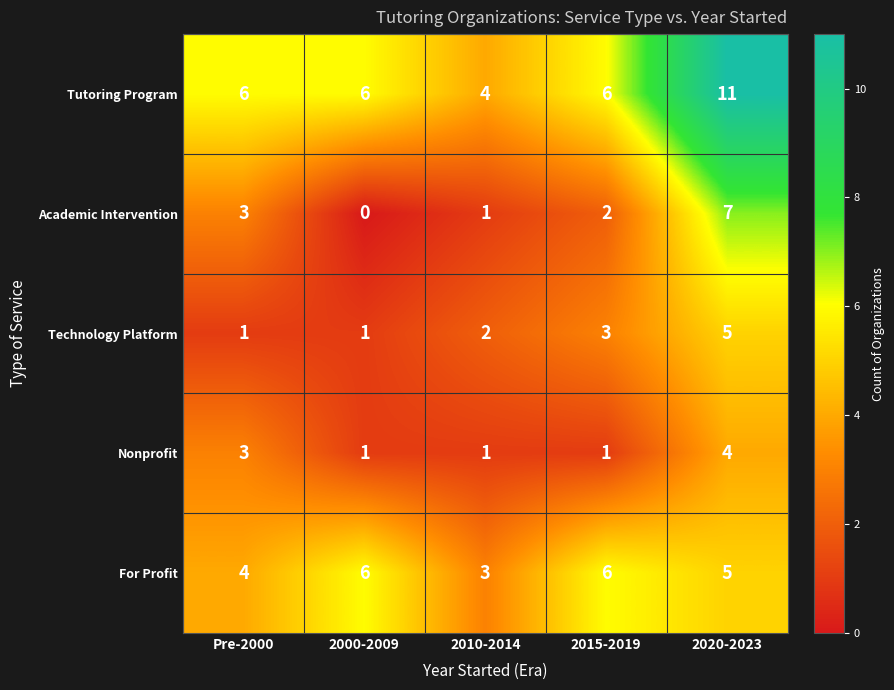

Rank the series by their maximum value, from lowest to highest.

Nonprofit, Technology Platform, For Profit, Academic Intervention, Tutoring Program